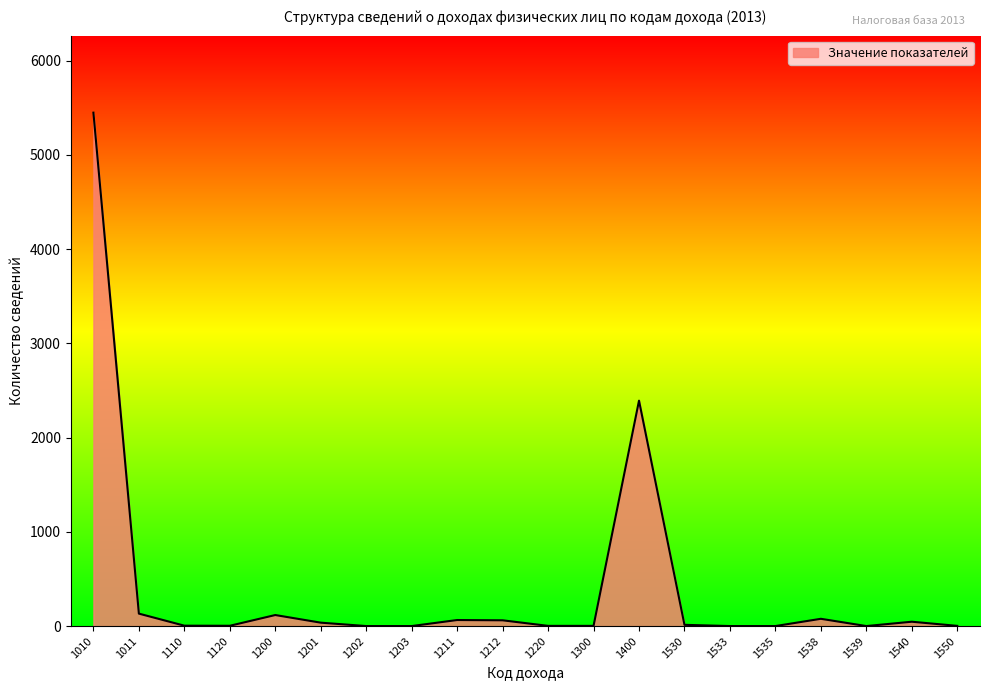

The chart shows a value of 5449 at 1010. True or false?

True